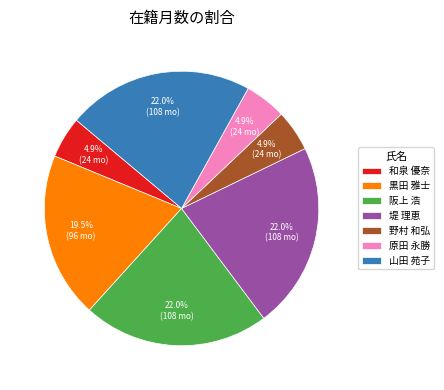

Is there any slice that represents more than half of the pie?

No